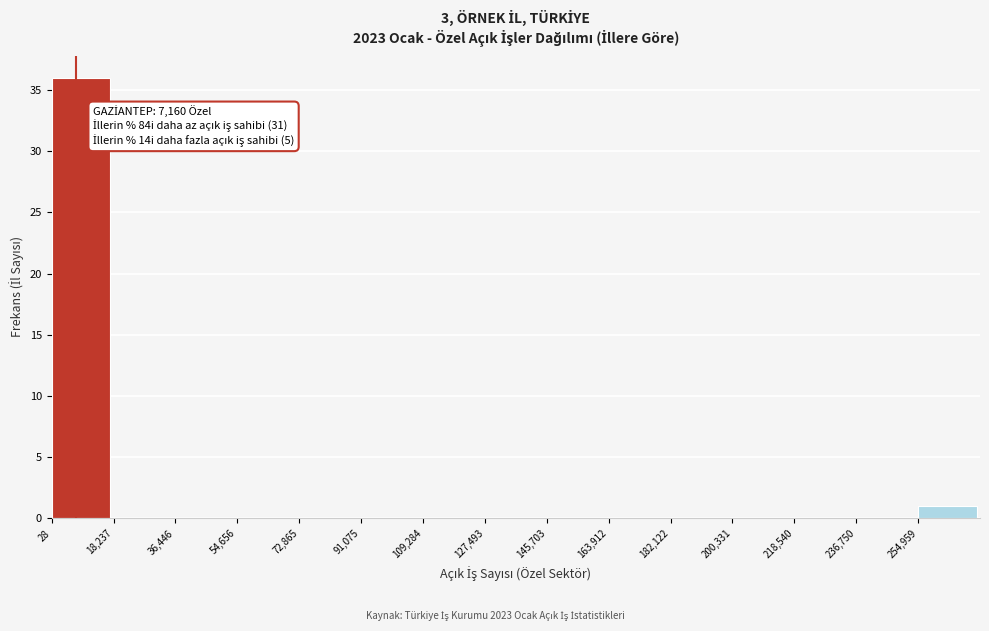

Which range on the x-axis has the tallest bar?

0 to 18000